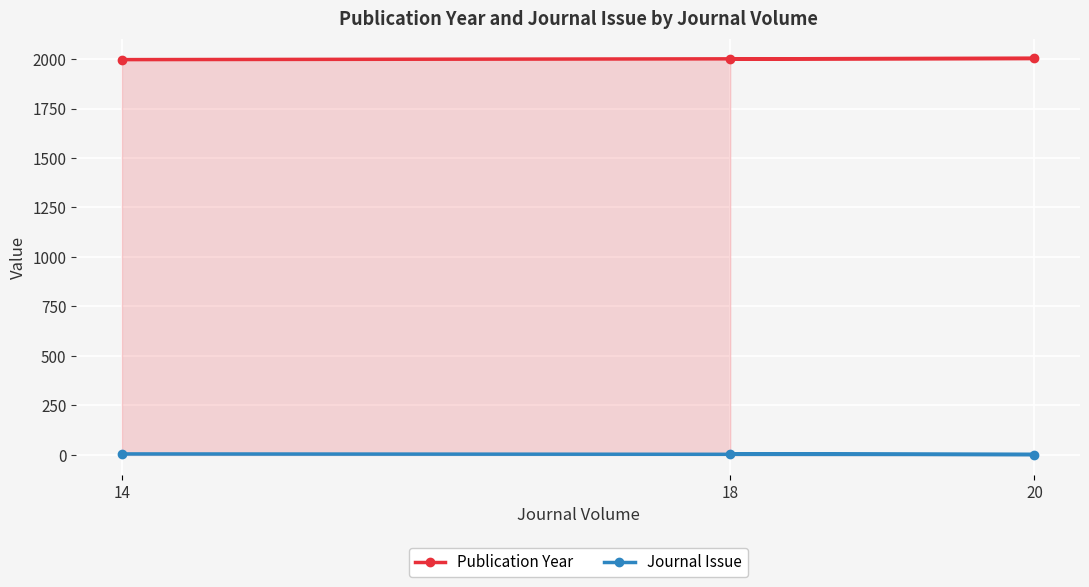

What is the maximum value shown in the chart?

2003